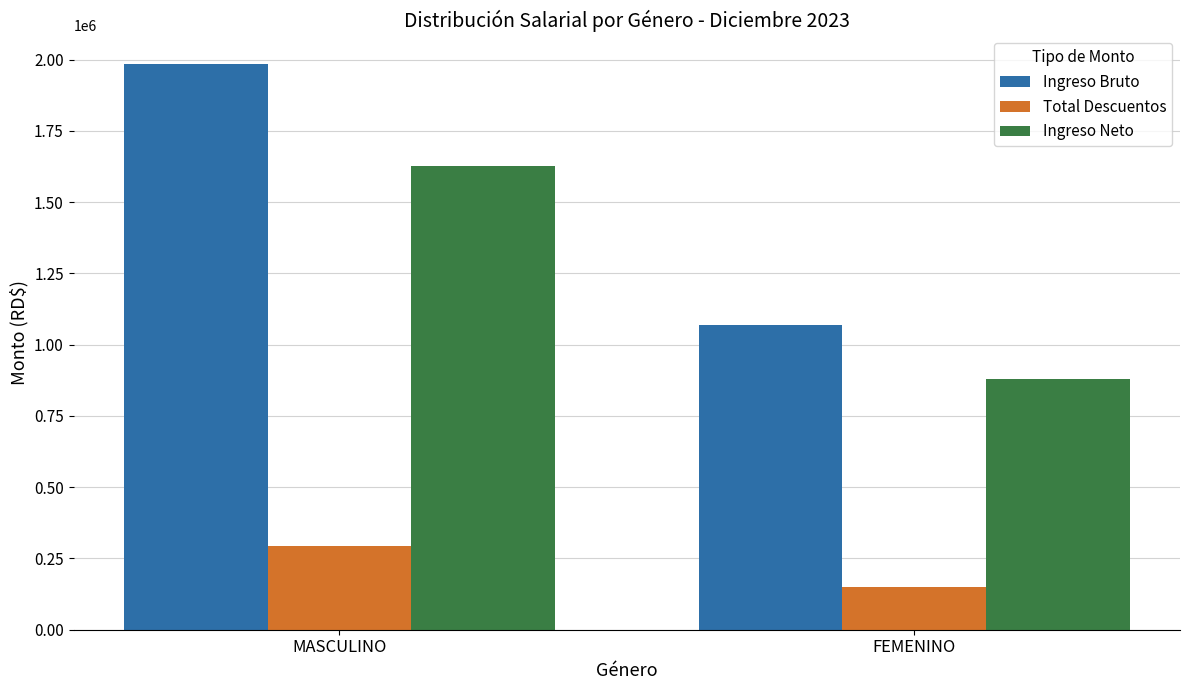

Reading right to left, list all the values displayed in this chart.

Ingreso Bruto: FEMENINO=1070000.0	MASCULINO=1985000.0
Total Descuentos: FEMENINO=150957.1	MASCULINO=292467.7
Ingreso Neto: FEMENINO=880717.1	MASCULINO=1625730.2